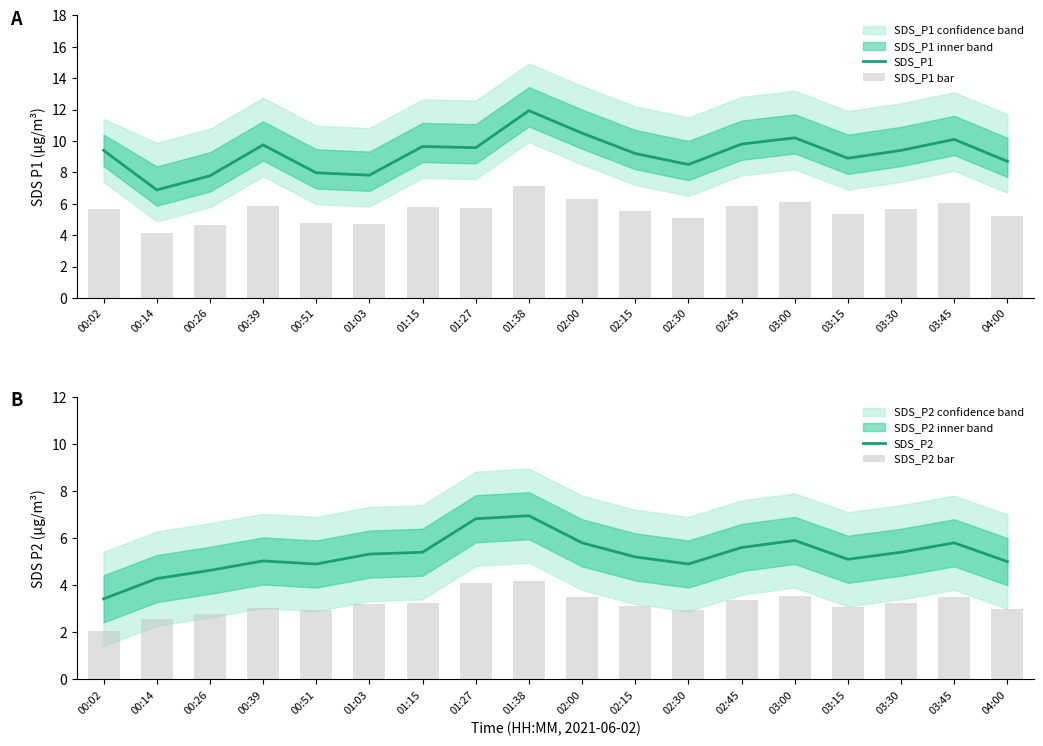

At which label is SDS_P2 closest to 5?

04:00